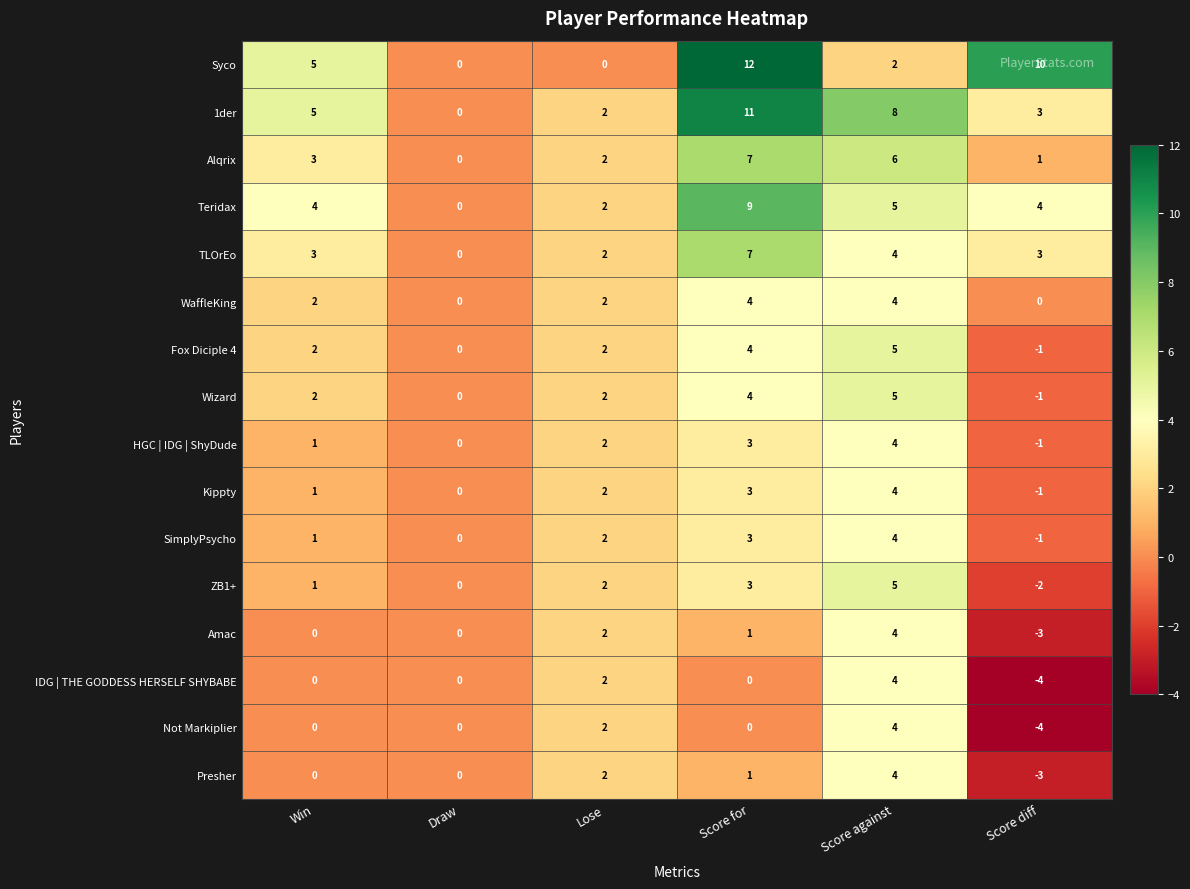

What is the total value across all series at Score against?

72